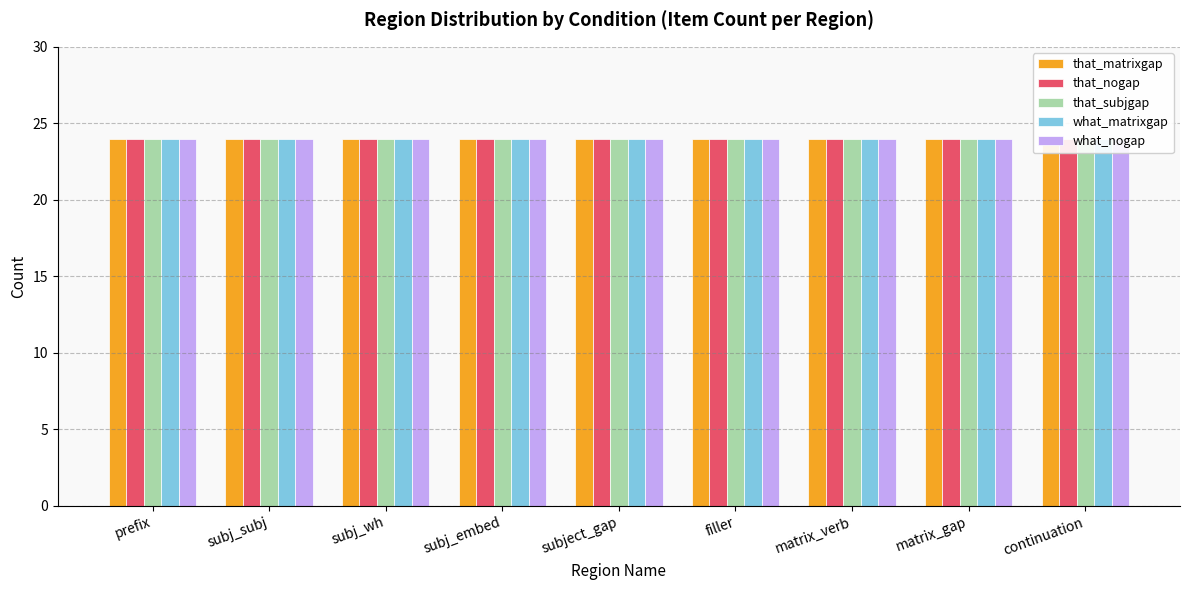

What are all the series names shown in the legend?

that_matrixgap, that_nogap, that_subjgap, what_matrixgap, what_nogap